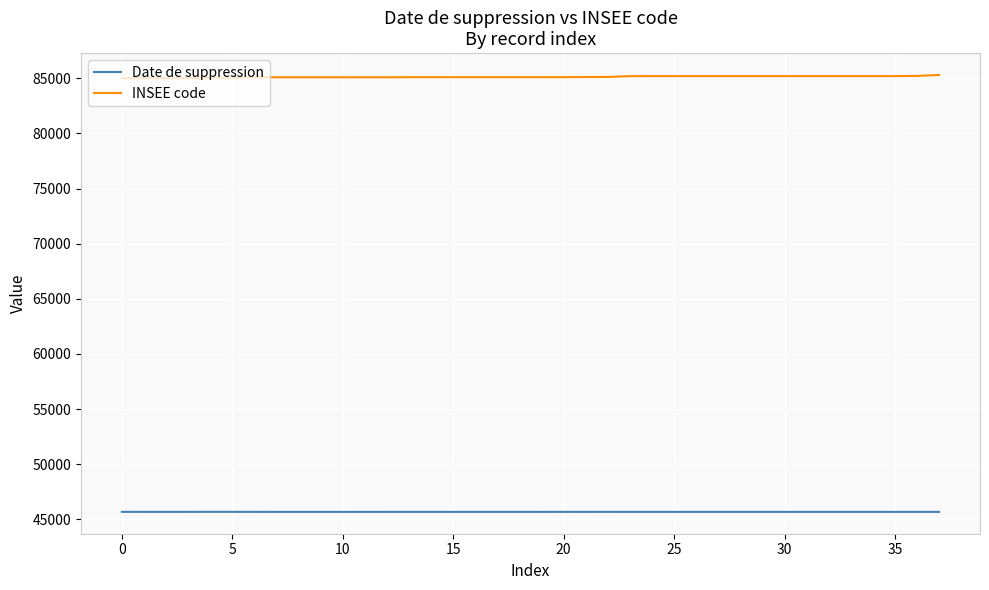

True or false: Date de suppression and INSEE code cross at least once.

False